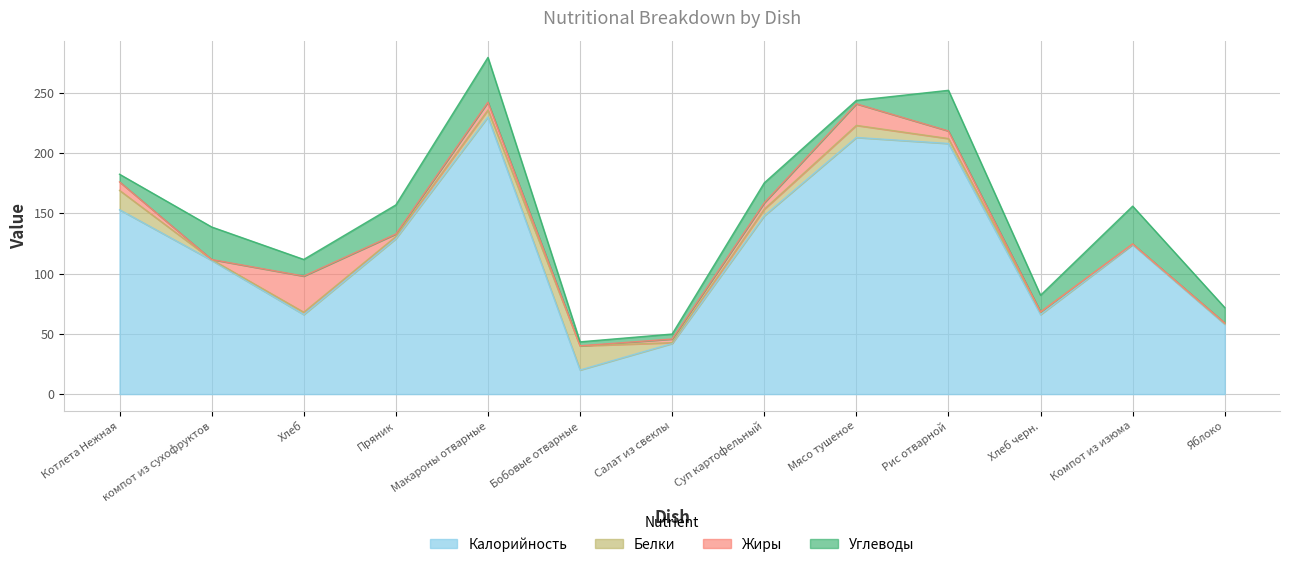

True or false: Калорийность and Углеводы cross at least once.

False